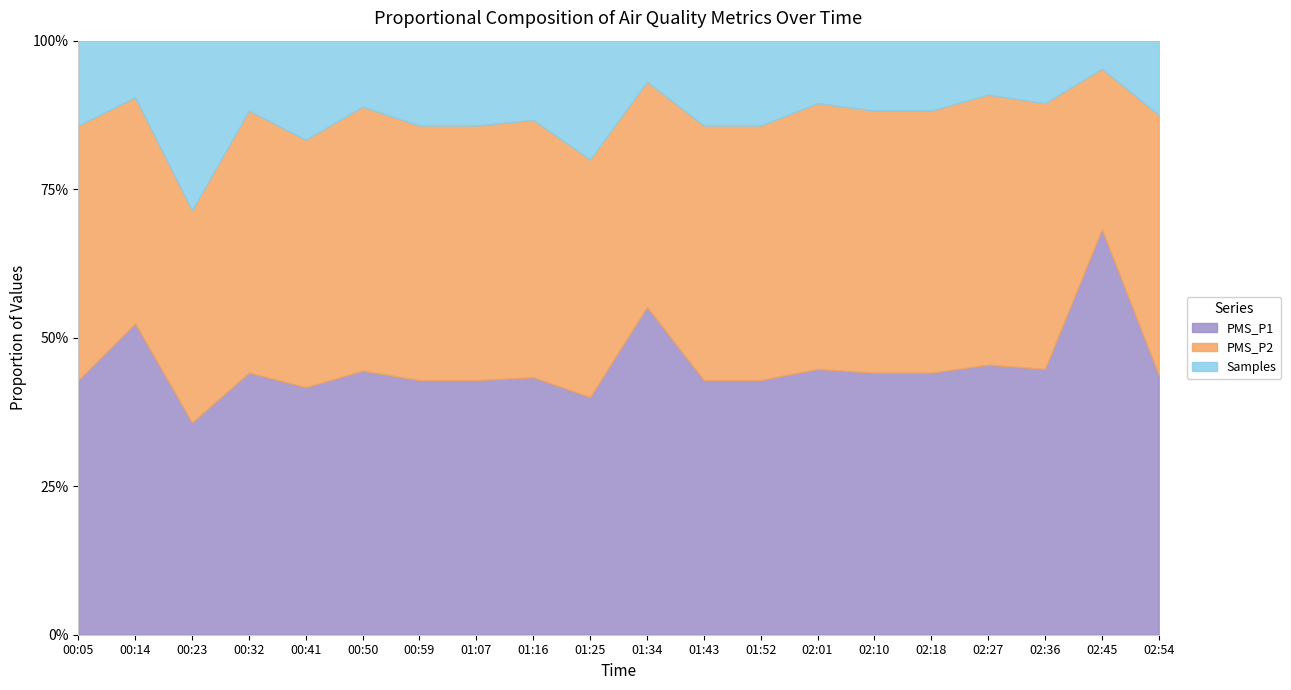

Which has a higher value, 02:27 or 01:16?

02:27